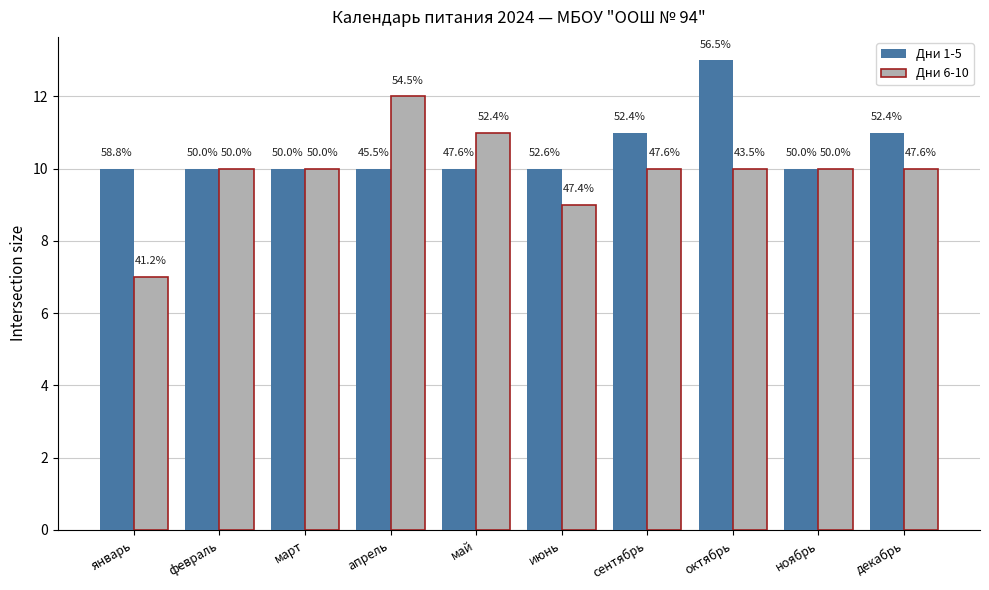

What are all the series names shown in the legend?

Дни 1-5, Дни 6-10